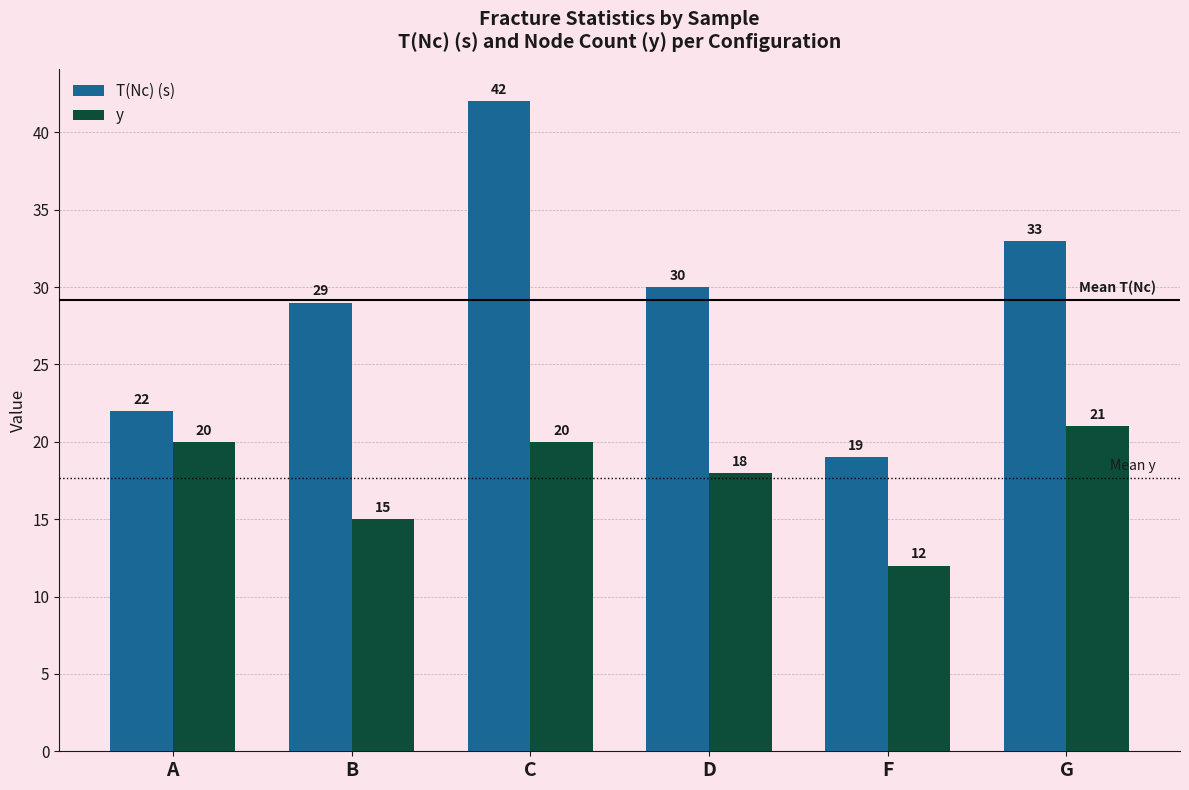

What is the difference between the maximum and second lowest values in the y series?

6